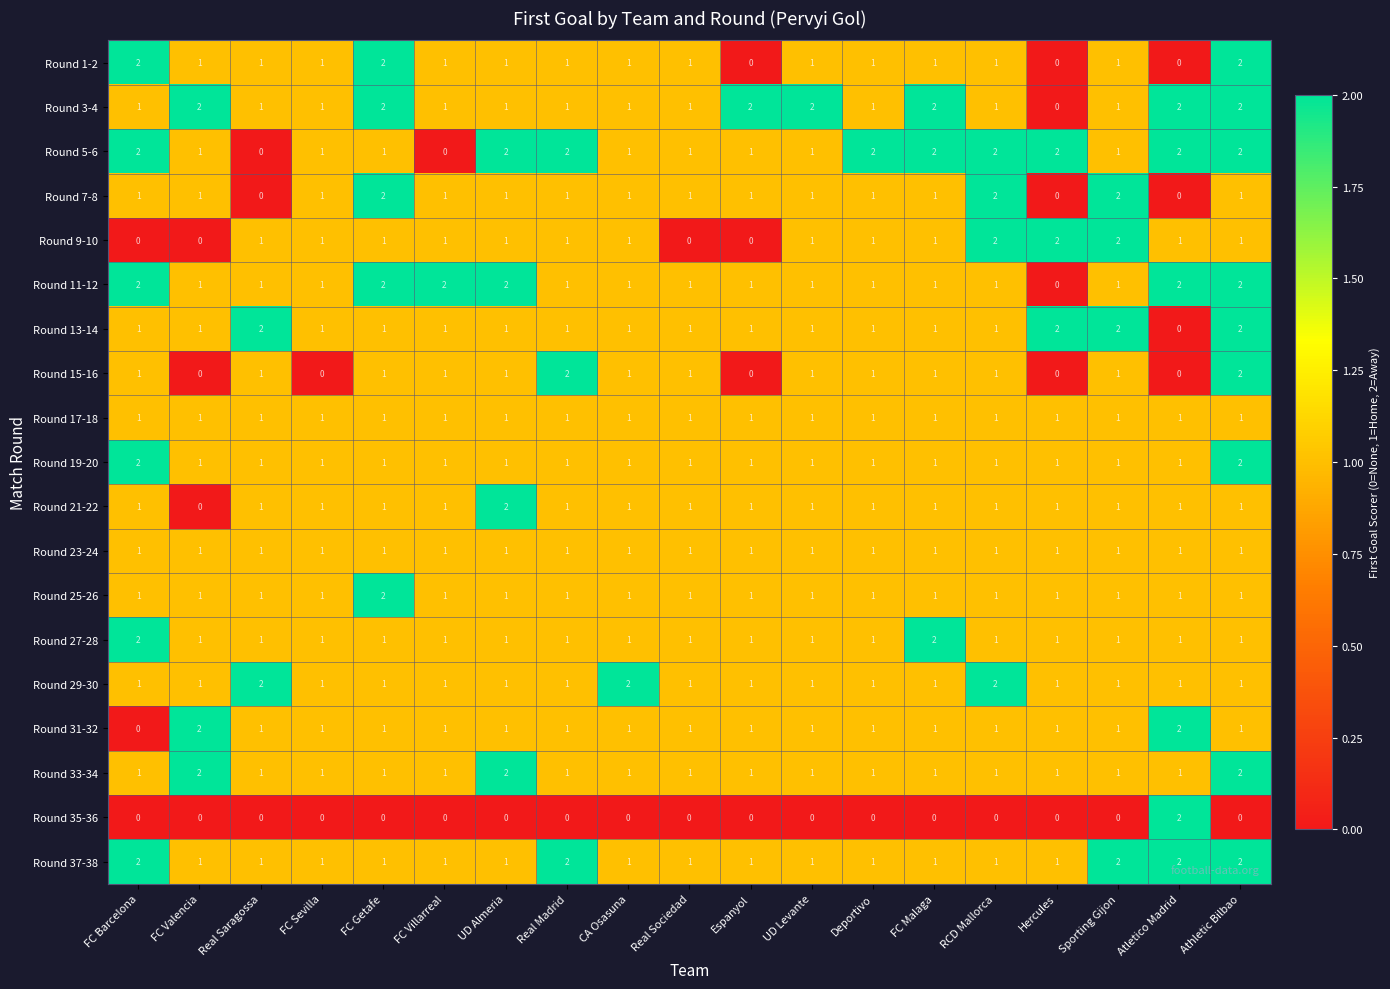

At how many categories does at least one series exceed 0?

19